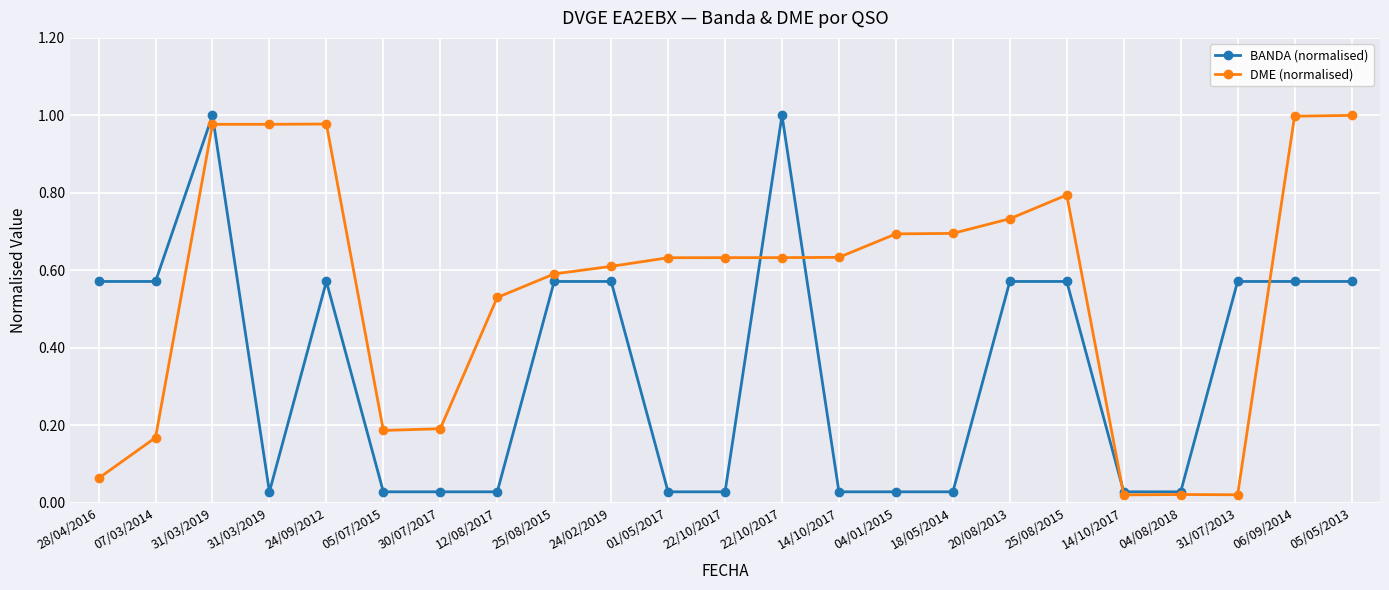

Which has a higher value, 14/10/2017 or 05/05/2013?

05/05/2013